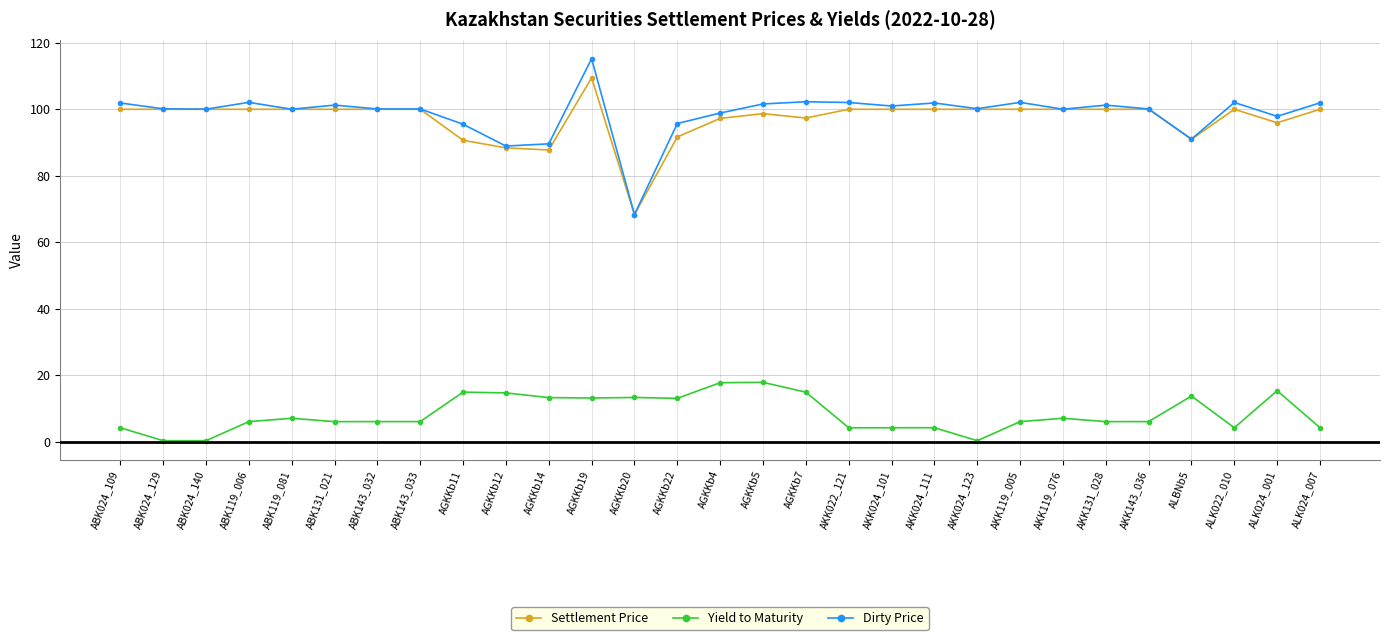

Which series has the largest total across all categories?

Dirty Price